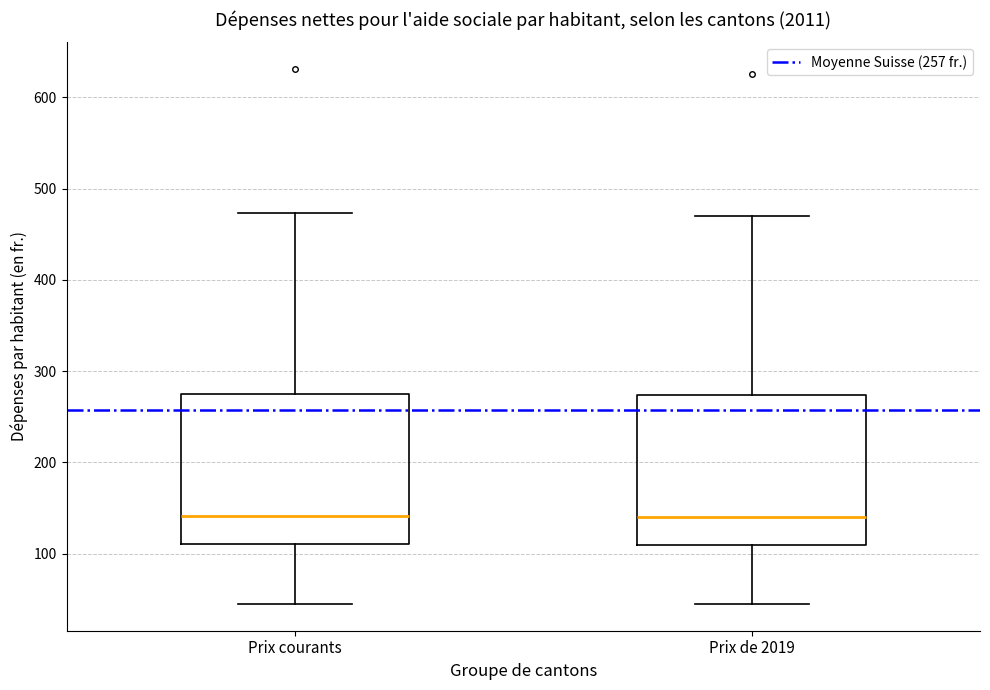

Reading left to right, transcribe this box plot: for each box, give where its median line is, the range the box spans, and where its two whiskers end, as read against the y-axis. The values are not printed on the chart, so give them approximately, as read against the axis.

Prix courants: median 140, box 110 to 280, whiskers 50 to 470
Prix de 2019: median 140, box 110 to 270, whiskers 50 to 470